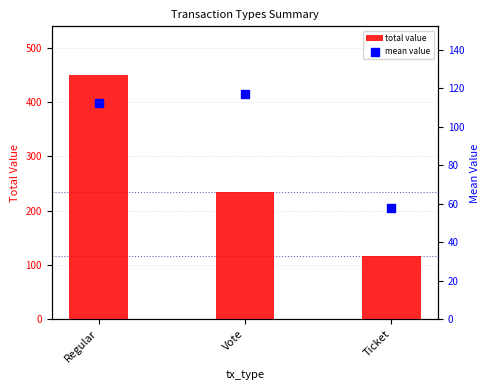

What is the total value across all series at Ticket?

173.8